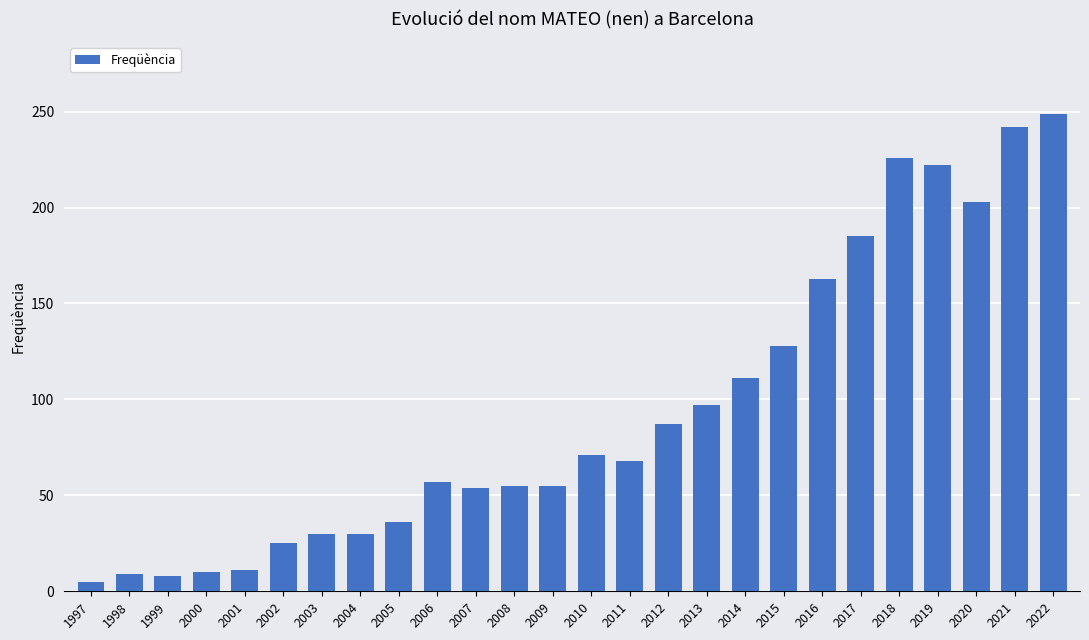

At which category does the chart reach its minimum across all series?

1997